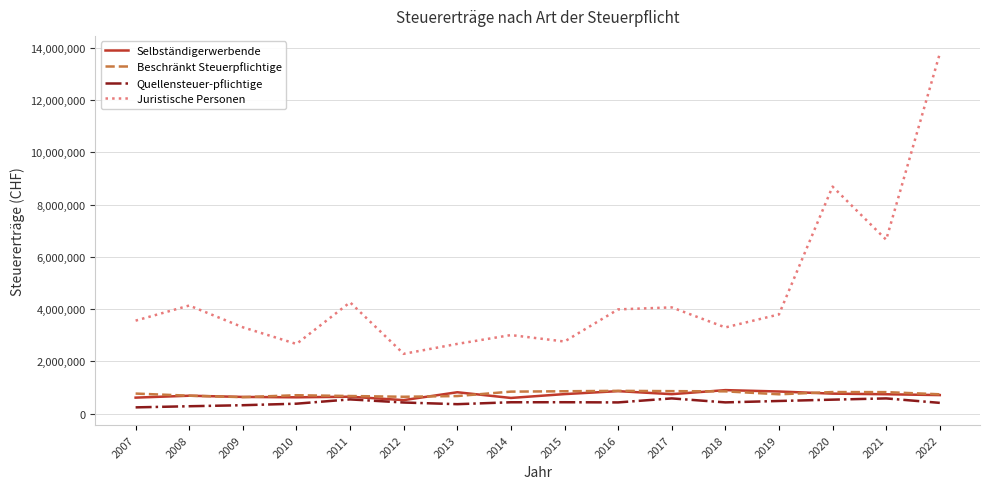

At how many categories does at least one series exceed 6386187?

3